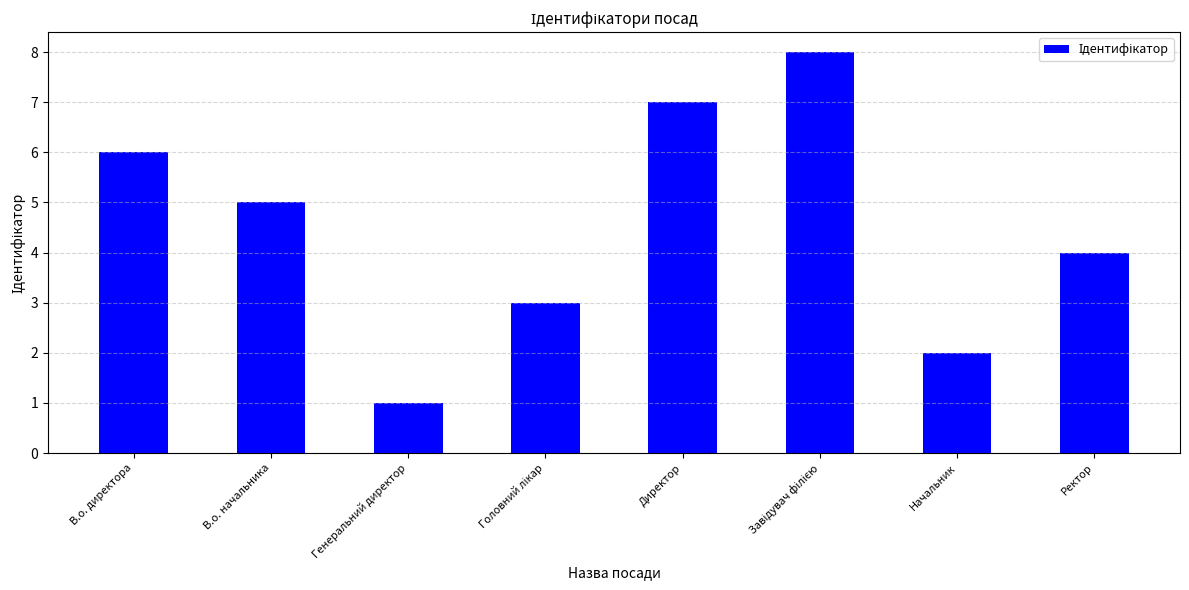

What is the minimum value shown in the chart?

1